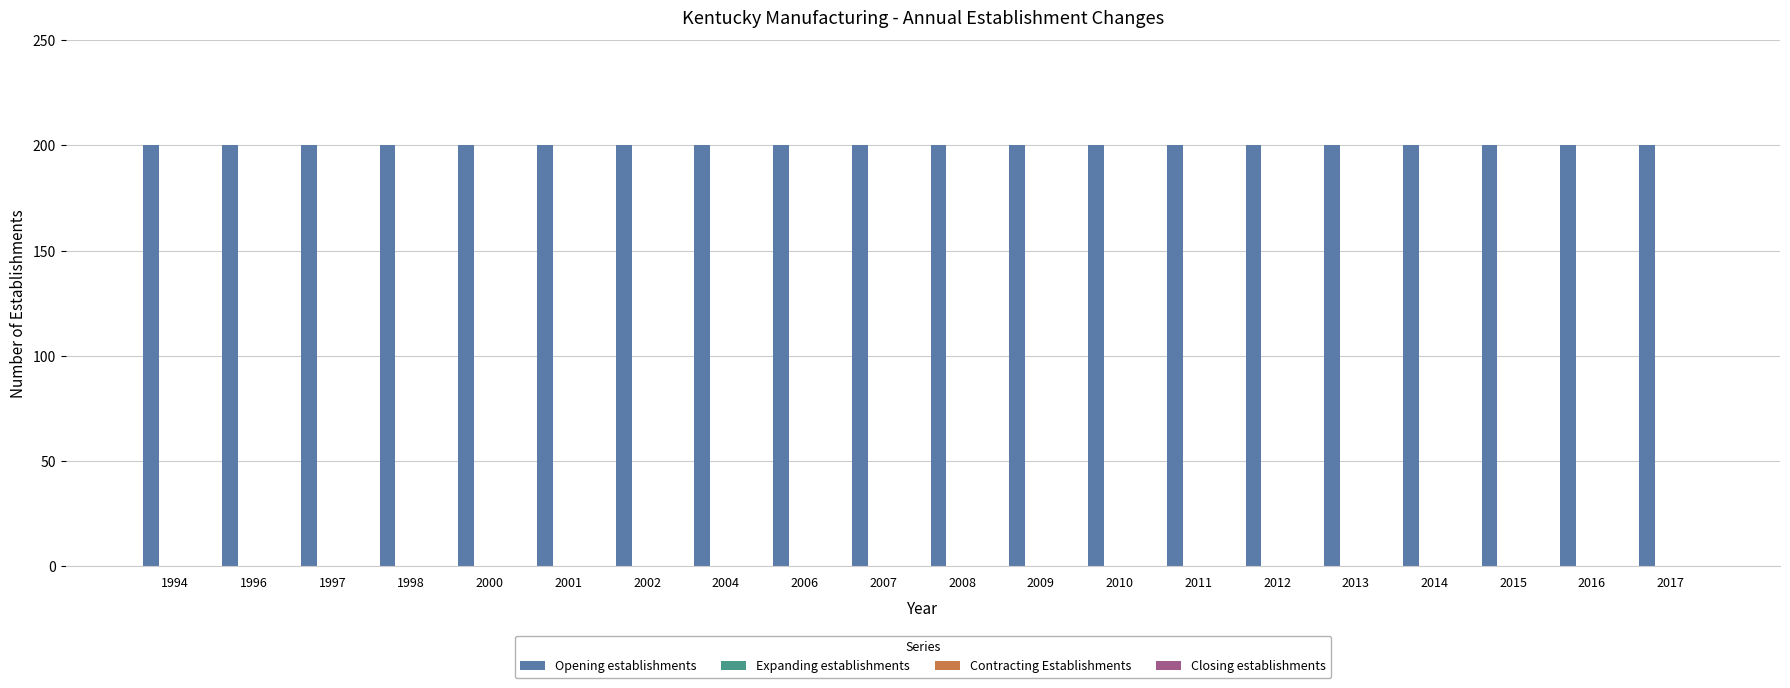

Which series has the widest spread of values?

Opening establishments